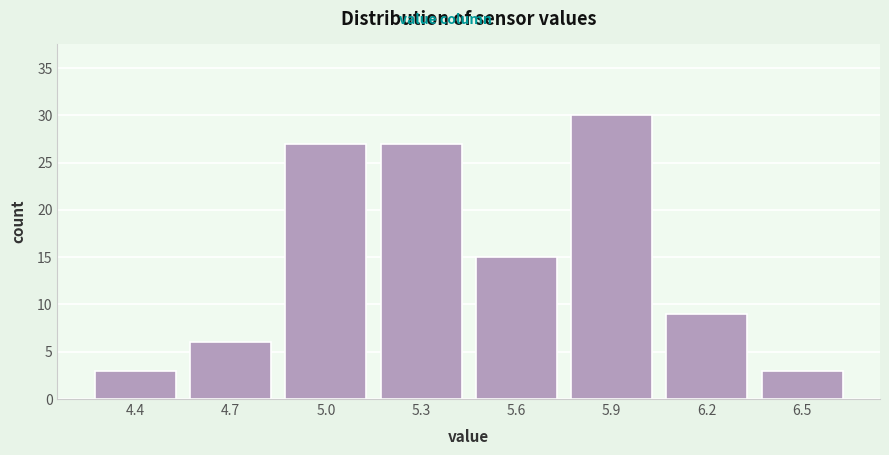

Reading right to left, transcribe all the data shown in this chart.

3	9	30	15	27	27	6	3